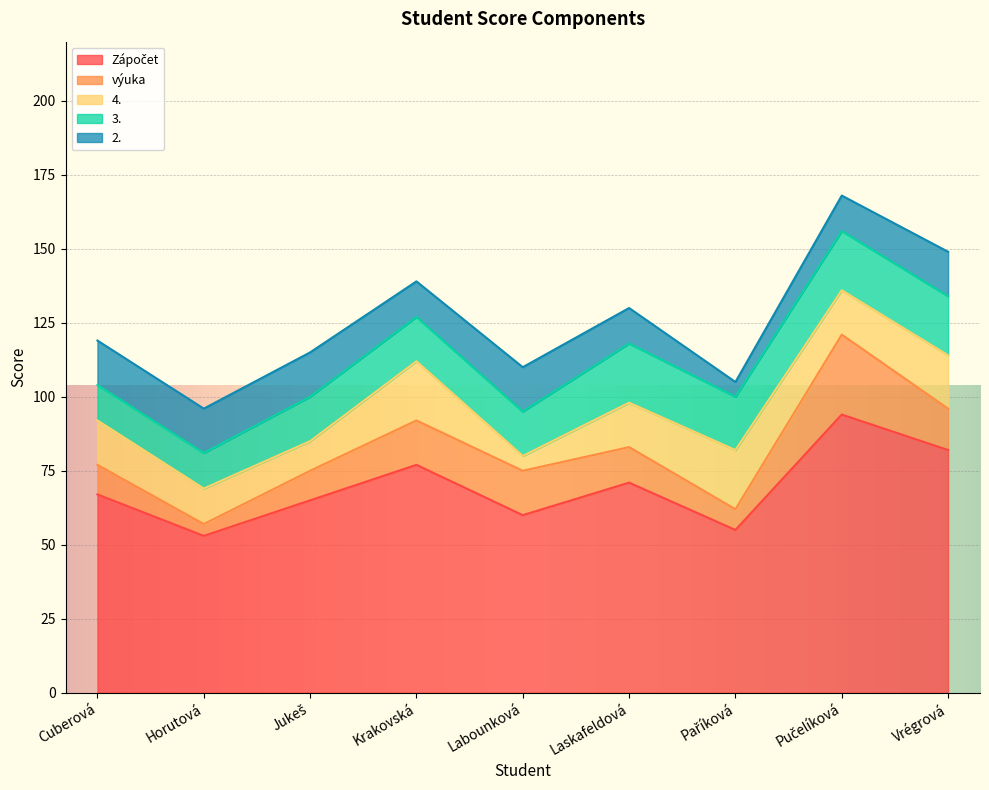

At Pučelíková, list the series in order from largest to smallest.

Zápočet, výuka, 3., 4., 2.